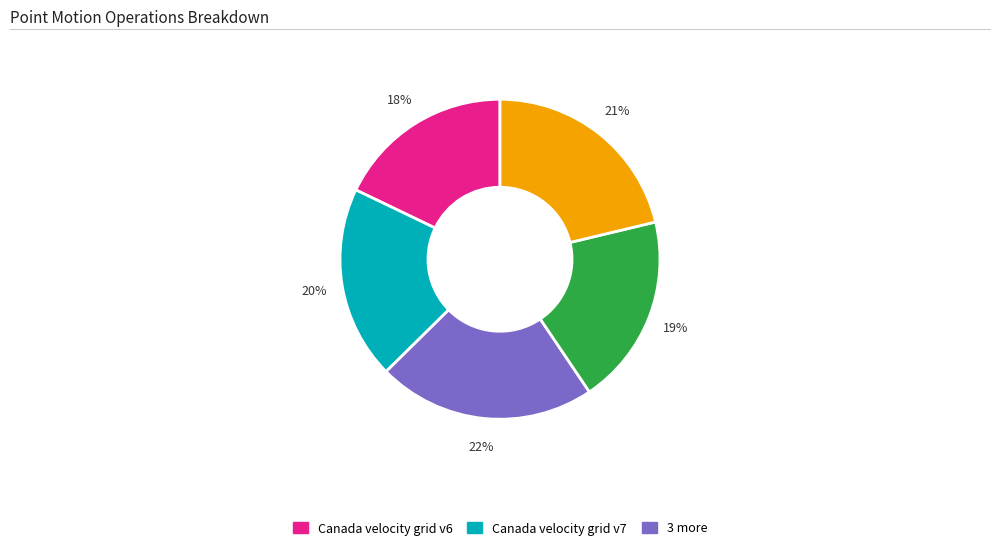

Count the number of slices in the pie.

5